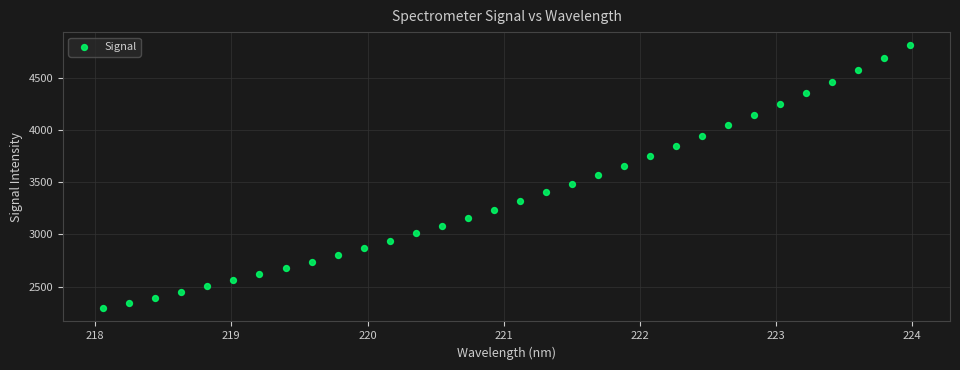

What is the range of Y values (max minus min)?

2516.1